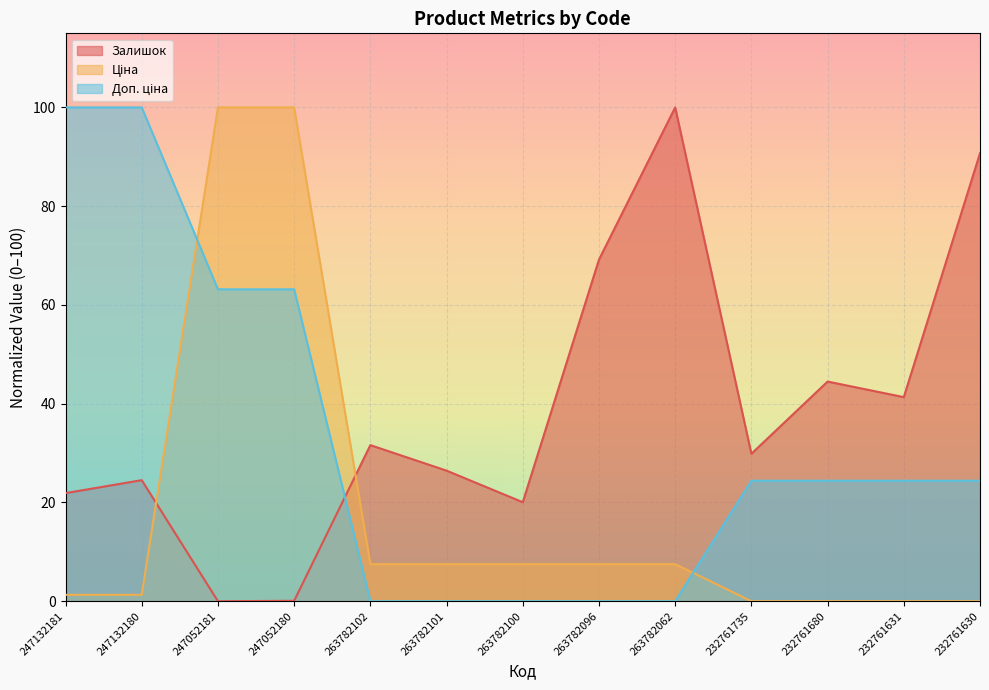

Which series has the largest total across all categories?

Залишок